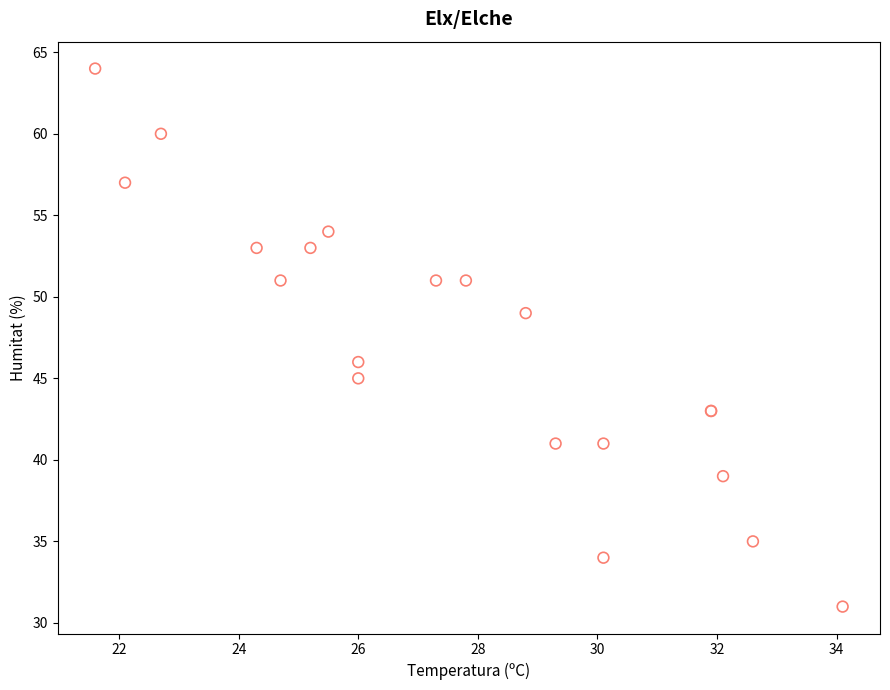

What Y value in the scatter plot is closest to 47?

46